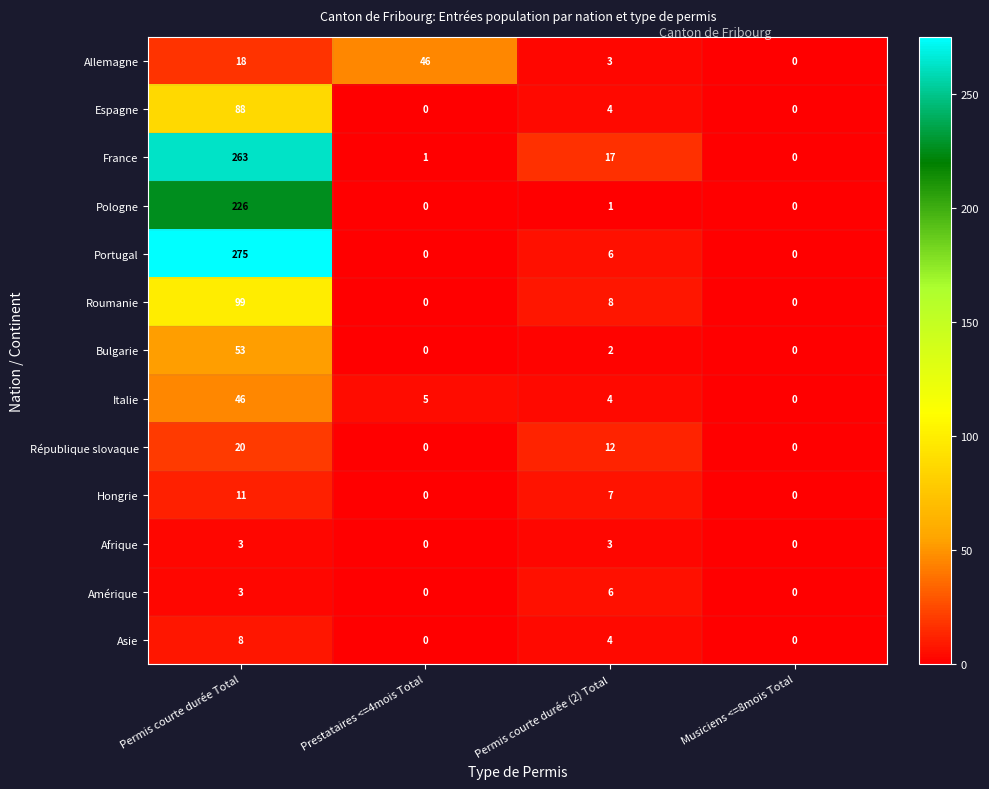

True or false: Pologne has a value of 116 at Prestataires <=4mois Total.

False